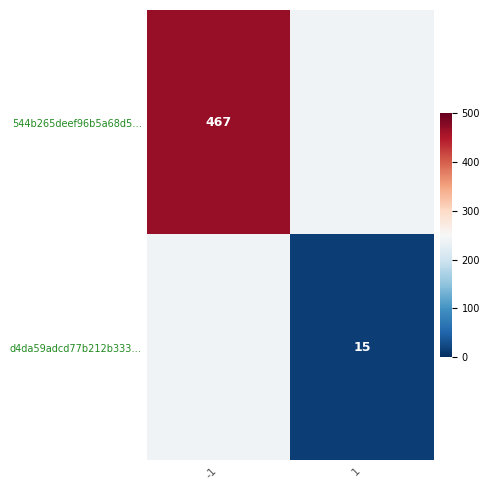

The value of 544b265deef96b5a68d5… at -1 is 467. True or false?

True